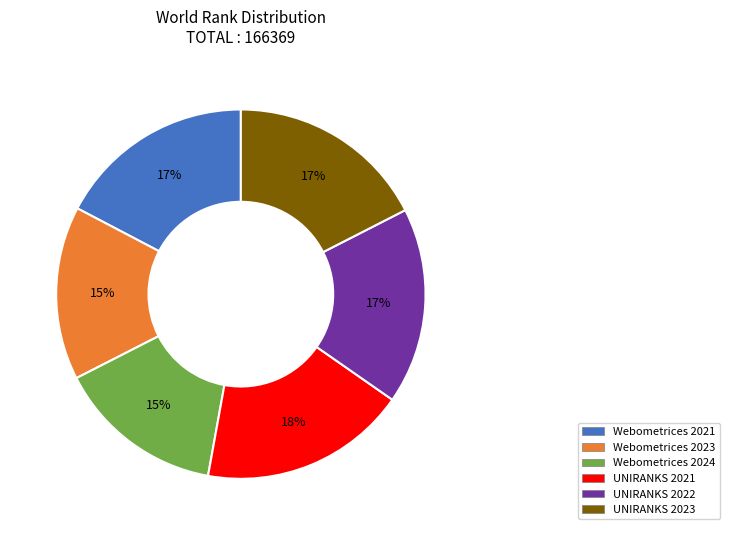

To the nearest percent, what is the average slice percentage?

17%